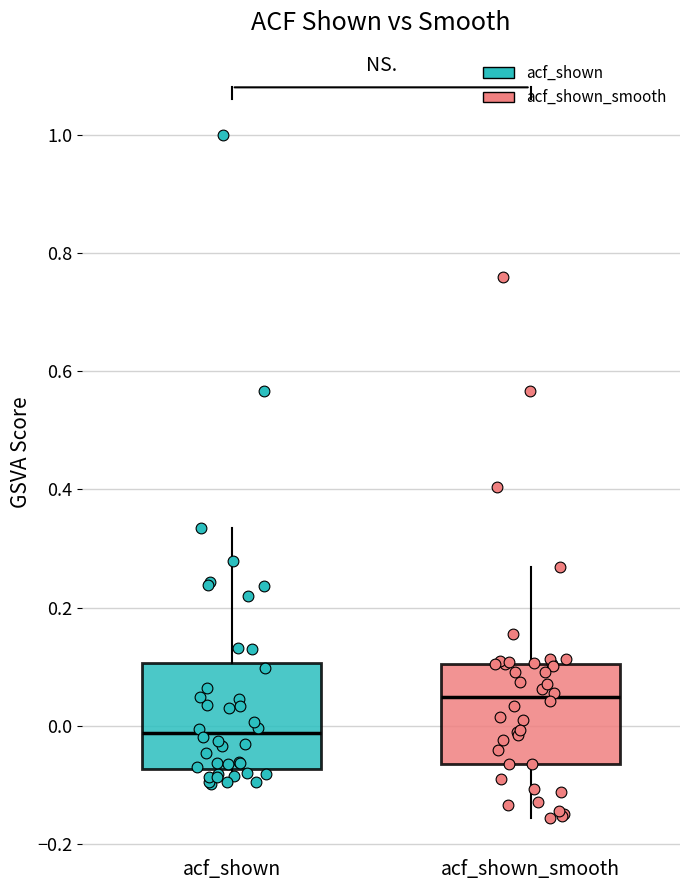

Where does the lower whisker of the box for acf_shown_smooth end on the y-axis? The values are not printed on the chart, so give them approximately, as read against the axis.

-0.16